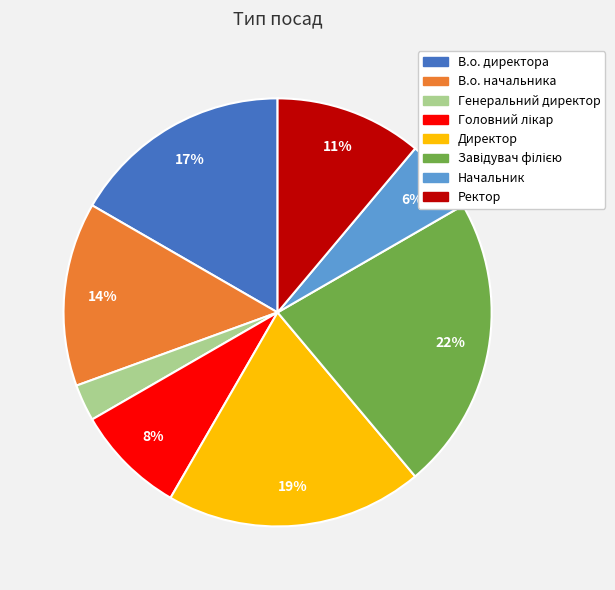

To the nearest percent, what portion does Генеральний директор represent?

3%